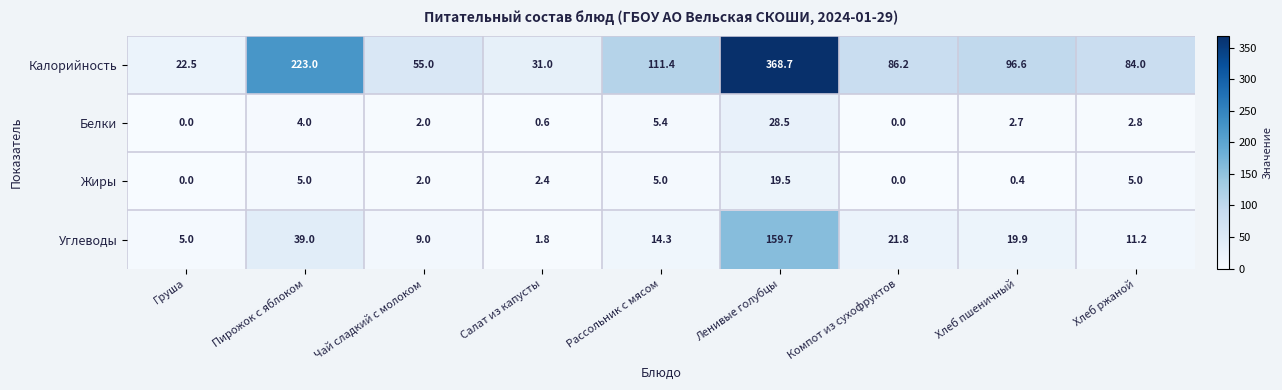

True or false: Жиры has a value of 0.0 at Компот из сухофруктов.

True